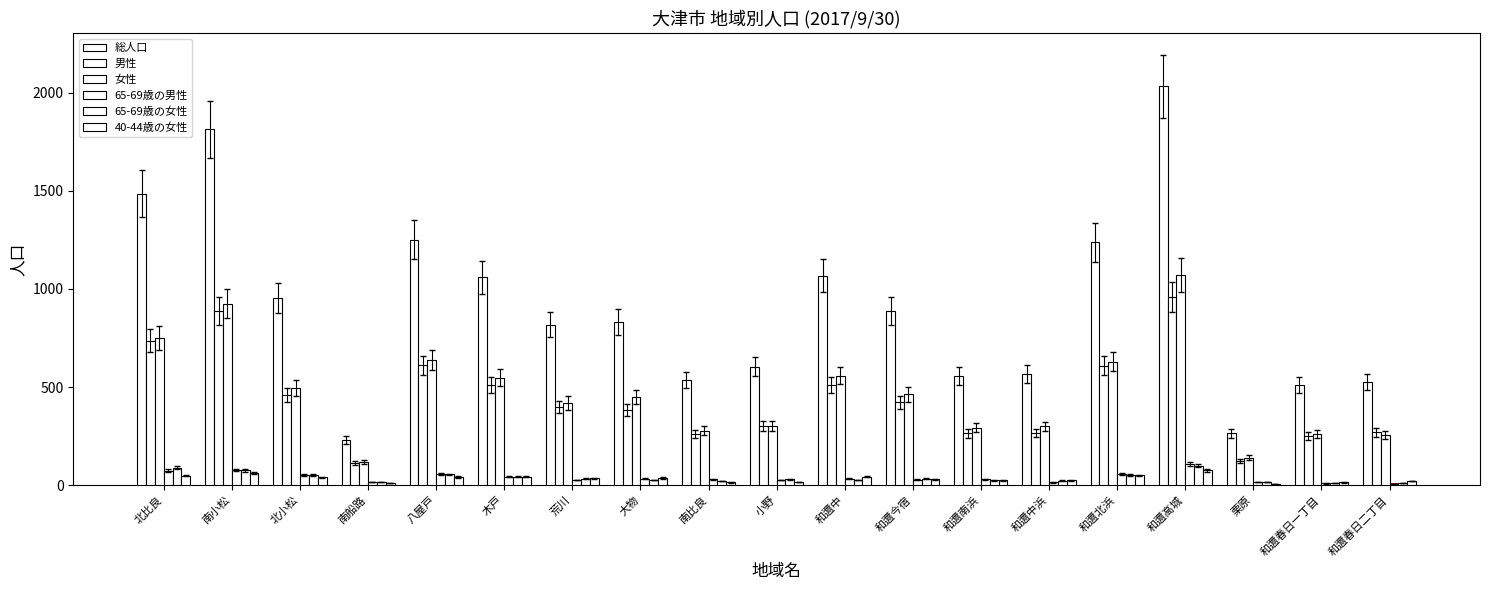

What is the difference between the second highest and minimum values in the 男性 series?

774